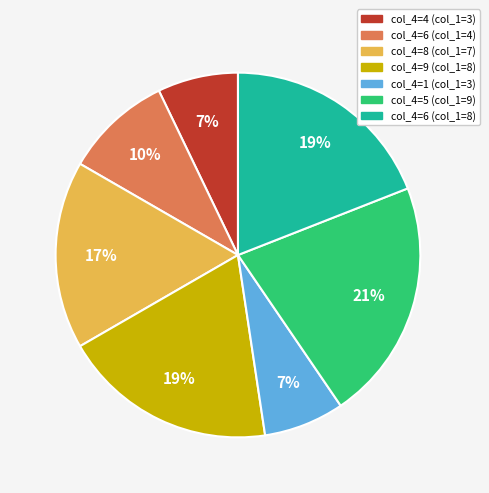

To the nearest percent, what is the difference between the largest and smallest slice percentages?

14%